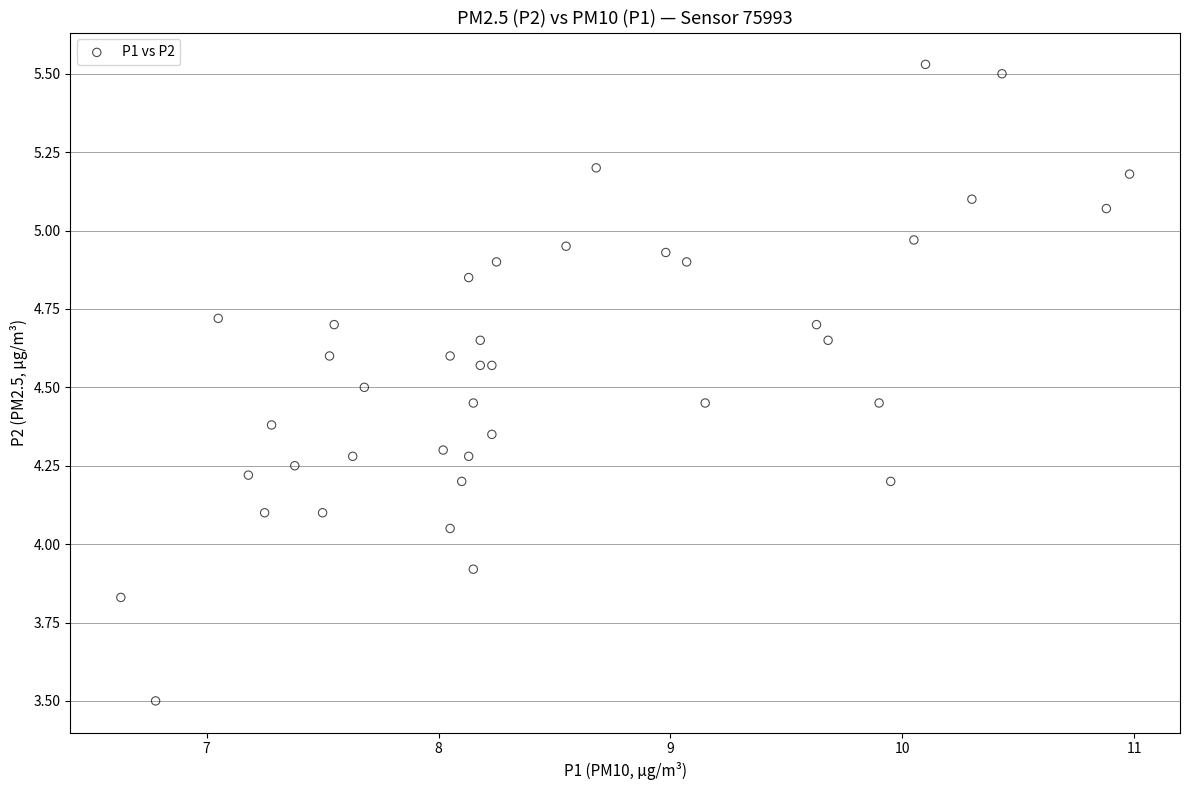

What is the range of X values (max minus min)?

4.4